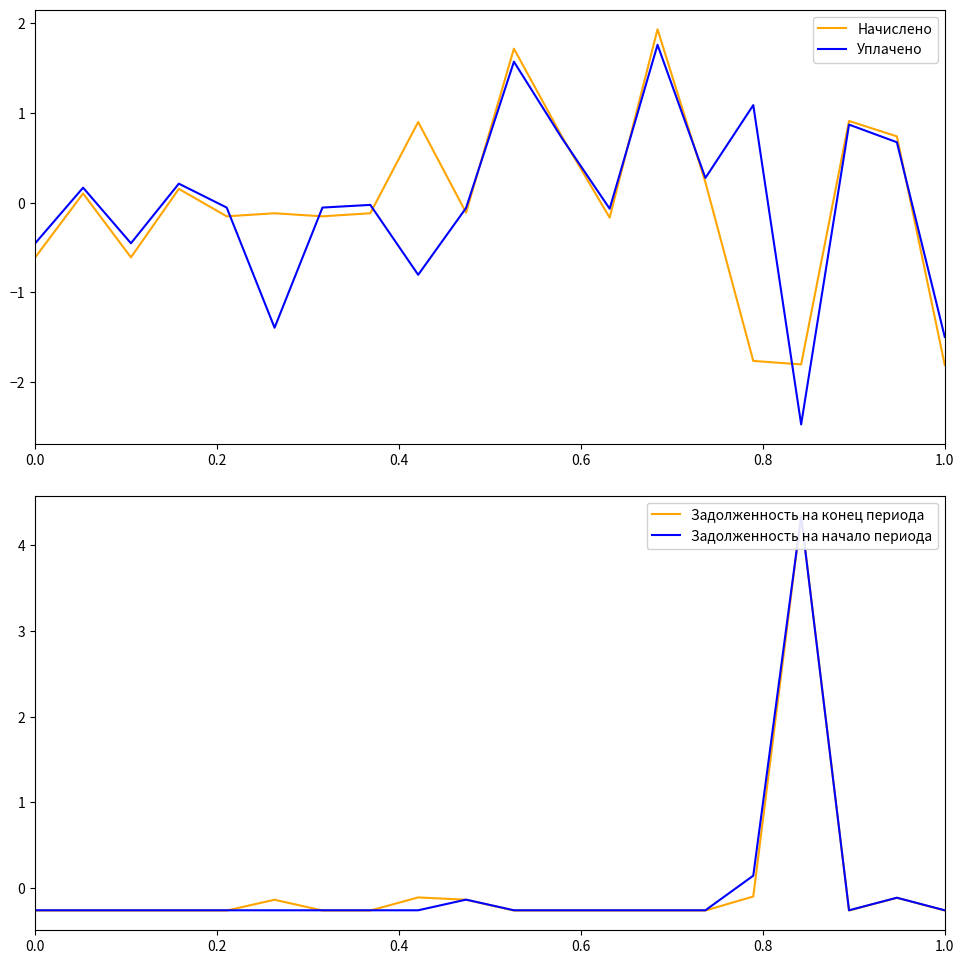

Is this an area chart (filled region under the line)?

No